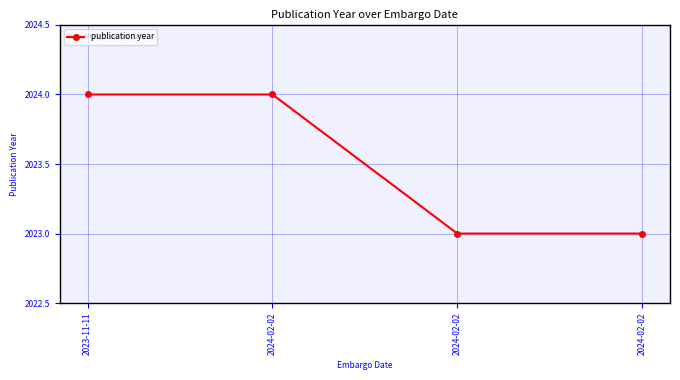

True or false: the data has more than 1 interior local peaks.

False